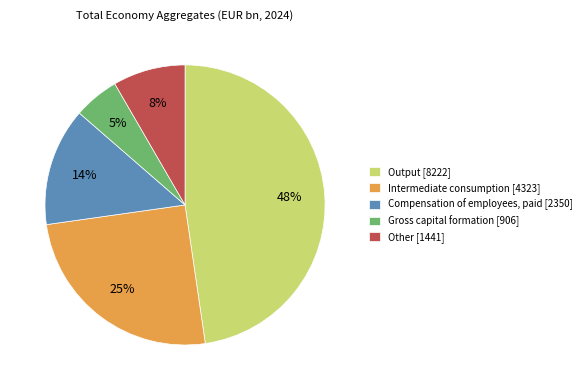

How many segments does this pie chart have?

5